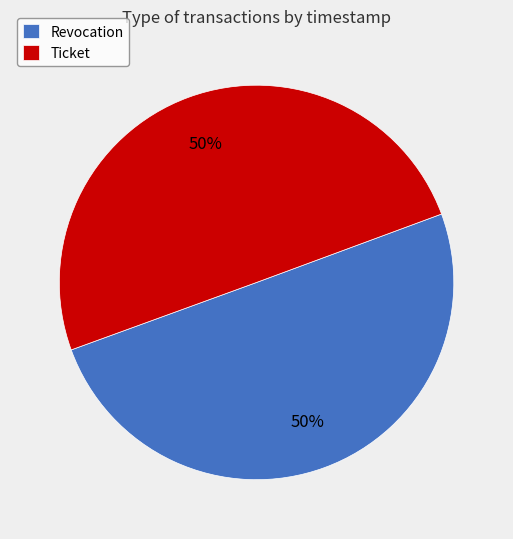

Combined, do Ticket and Revocation account for over 50%?

Yes